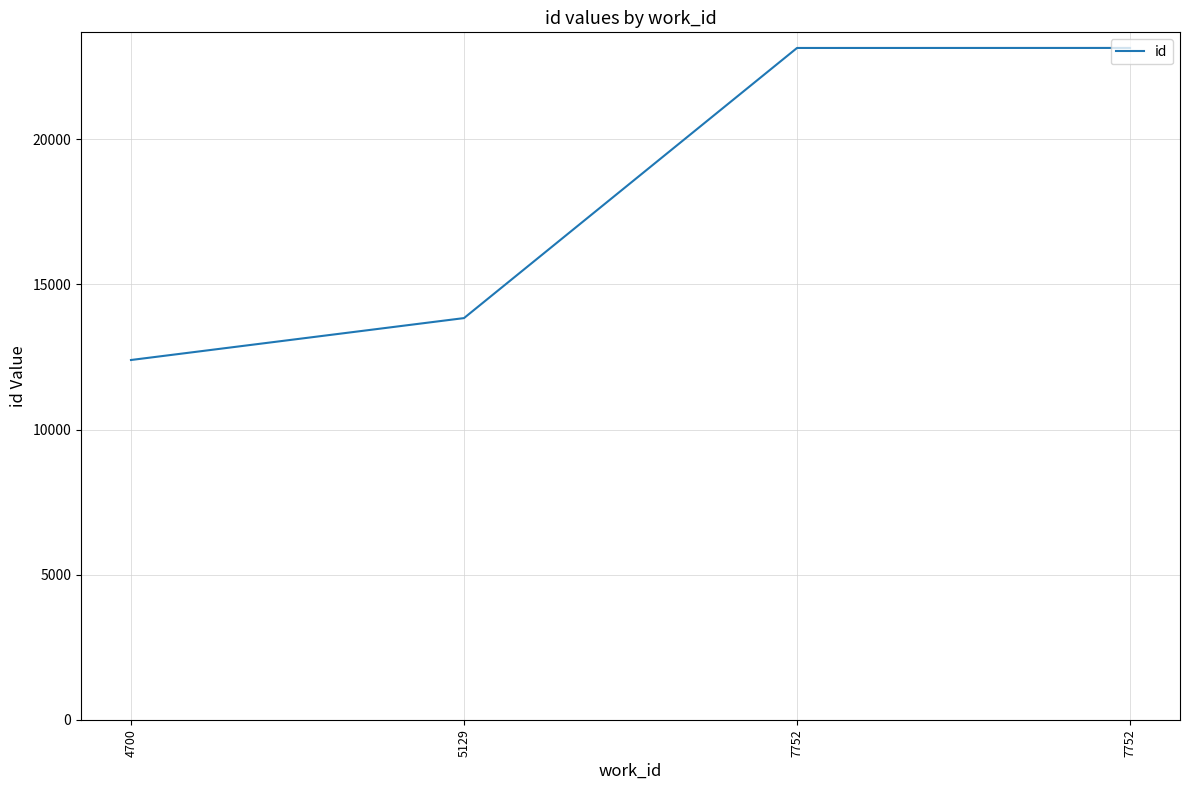

How many lines are shown in the chart?

1